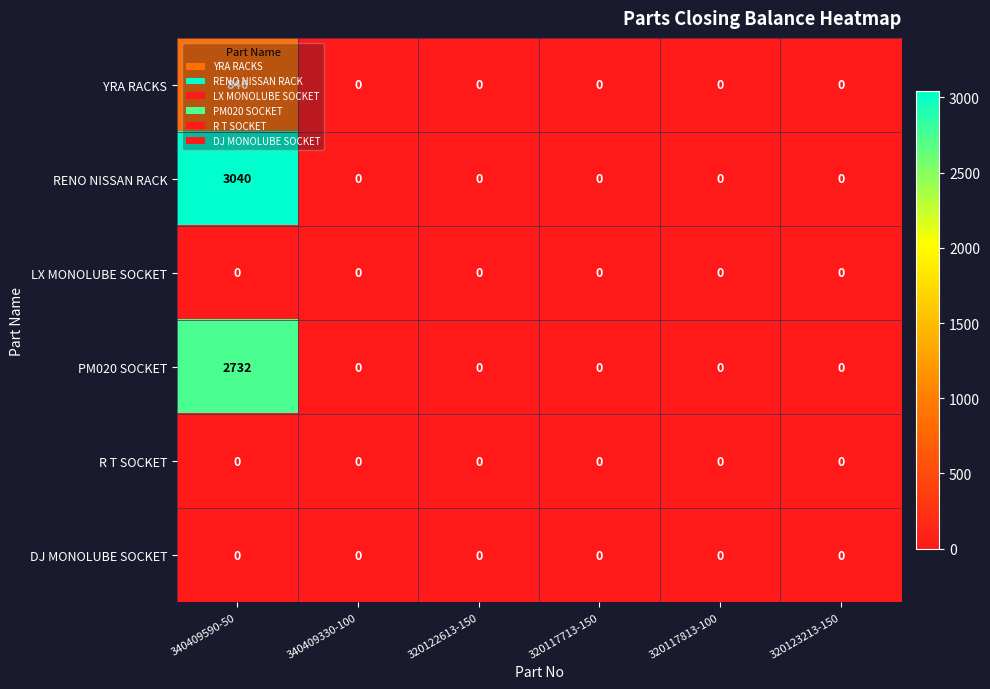

True or false: R T SOCKET has a value of 0 at 320117713-150.

True